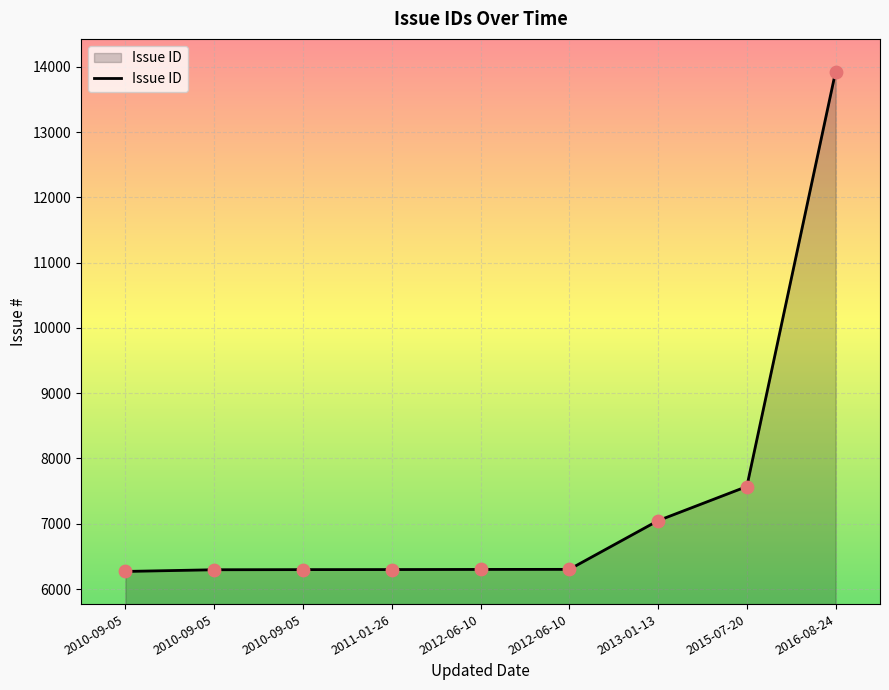

What is the change in value from 2010-09-05 to 2010-09-05?

+2